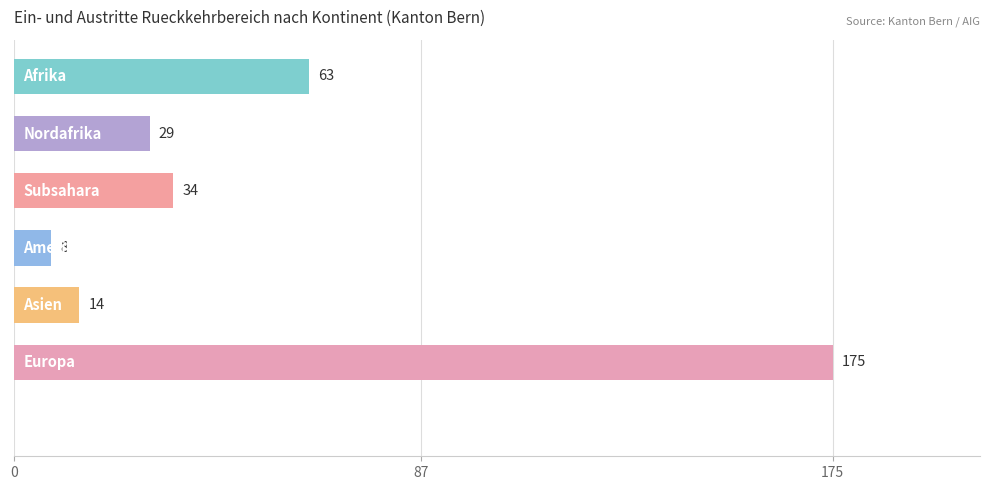

How many data points does each series have?

7